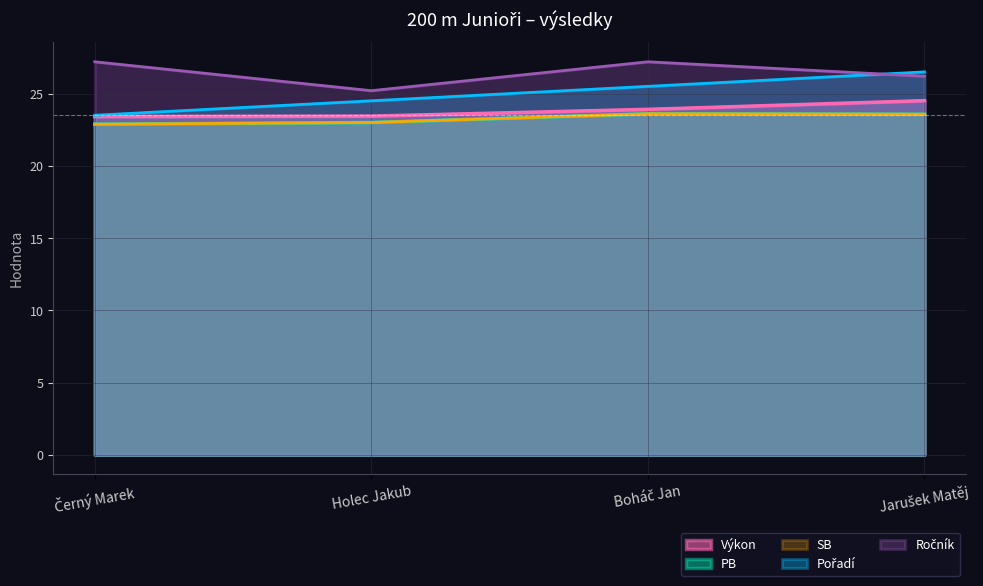

Reading left to right, extract all data points from this chart.

Pořadí: Černý Marek=23.5	Holec Jakub=24.5	Boháč Jan=25.5	Jarušek Matěj=26.5
Výkon: Černý Marek=23.4	Holec Jakub=23.4	Boháč Jan=23.9	Jarušek Matěj=24.5
PB: Černý Marek=22.9	Holec Jakub=23.0	Boháč Jan=23.6	Jarušek Matěj=23.6
SB: Černý Marek=22.9	Holec Jakub=23.0	Boháč Jan=23.6	Jarušek Matěj=23.6
Ročník: Černý Marek=27.2	Holec Jakub=25.2	Boháč Jan=27.2	Jarušek Matěj=26.2